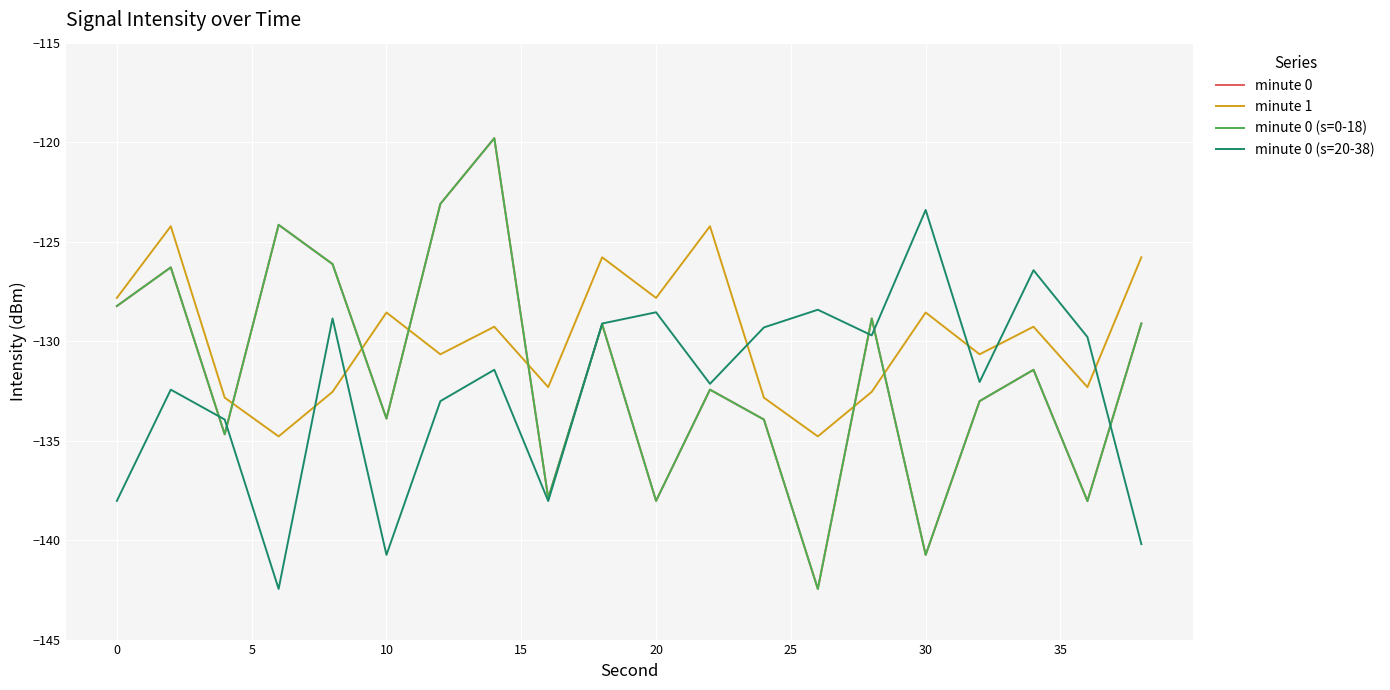

Reading left to right, list all the values displayed in this chart.

minute 0: -128.2	-126.3	-134.7	-124.2	-126.1	-133.9	-123.1	-119.8	-137.9	-129.1	-138.0	-132.4	-133.9	-142.5	-128.9	-140.7	-133.0	-131.4	-138.0	-129.1
minute 1: -127.8	-124.2	-132.8	-134.8	-132.5	-128.6	-130.7	-129.3	-132.3	-125.8	-127.8	-124.2	-132.8	-134.8	-132.5	-128.6	-130.7	-129.3	-132.3	-125.8
minute 0 (s=0-18): -128.2	-126.3	-134.7	-124.2	-126.1	-133.9	-123.1	-119.8	-137.9	-129.1	-138.0	-132.4	-133.9	-142.5	-128.9	-140.7	-133.0	-131.4	-138.0	-129.1
minute 0 (s=20-38): -138.0	-132.4	-133.9	-142.5	-128.9	-140.7	-133.0	-131.4	-138.0	-129.1	-128.6	-132.1	-129.3	-128.4	-129.7	-123.4	-132.1	-126.4	-129.8	-140.2